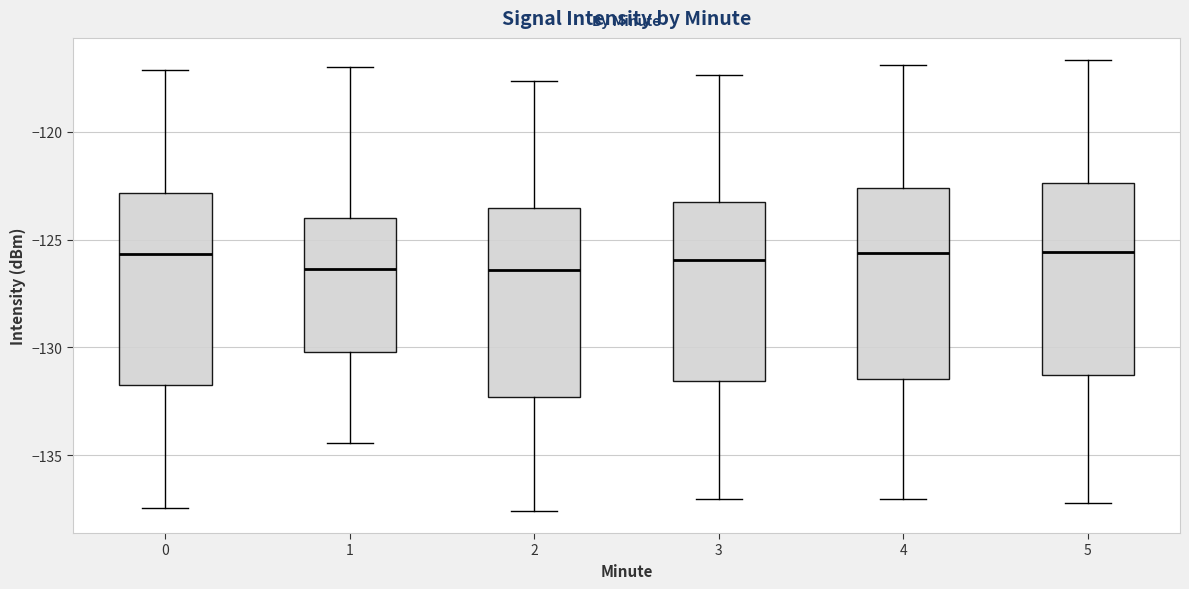

Reading left to right, read every box against the y-axis: the position of its median line, the range the box covers, and the ends of its whiskers. The values are not printed on the chart, so give them approximately, as read against the axis.

0: median -125.5, box -131.5 to -123.0, whiskers -137.5 to -117.0
1: median -126.5, box -130.0 to -124.0, whiskers -134.5 to -117.0
2: median -126.5, box -132.5 to -123.5, whiskers -137.5 to -117.5
3: median -126.0, box -131.5 to -123.0, whiskers -137.0 to -117.5
4: median -125.5, box -131.5 to -122.5, whiskers -137.0 to -117.0
5: median -125.5, box -131.5 to -122.5, whiskers -137.0 to -116.5